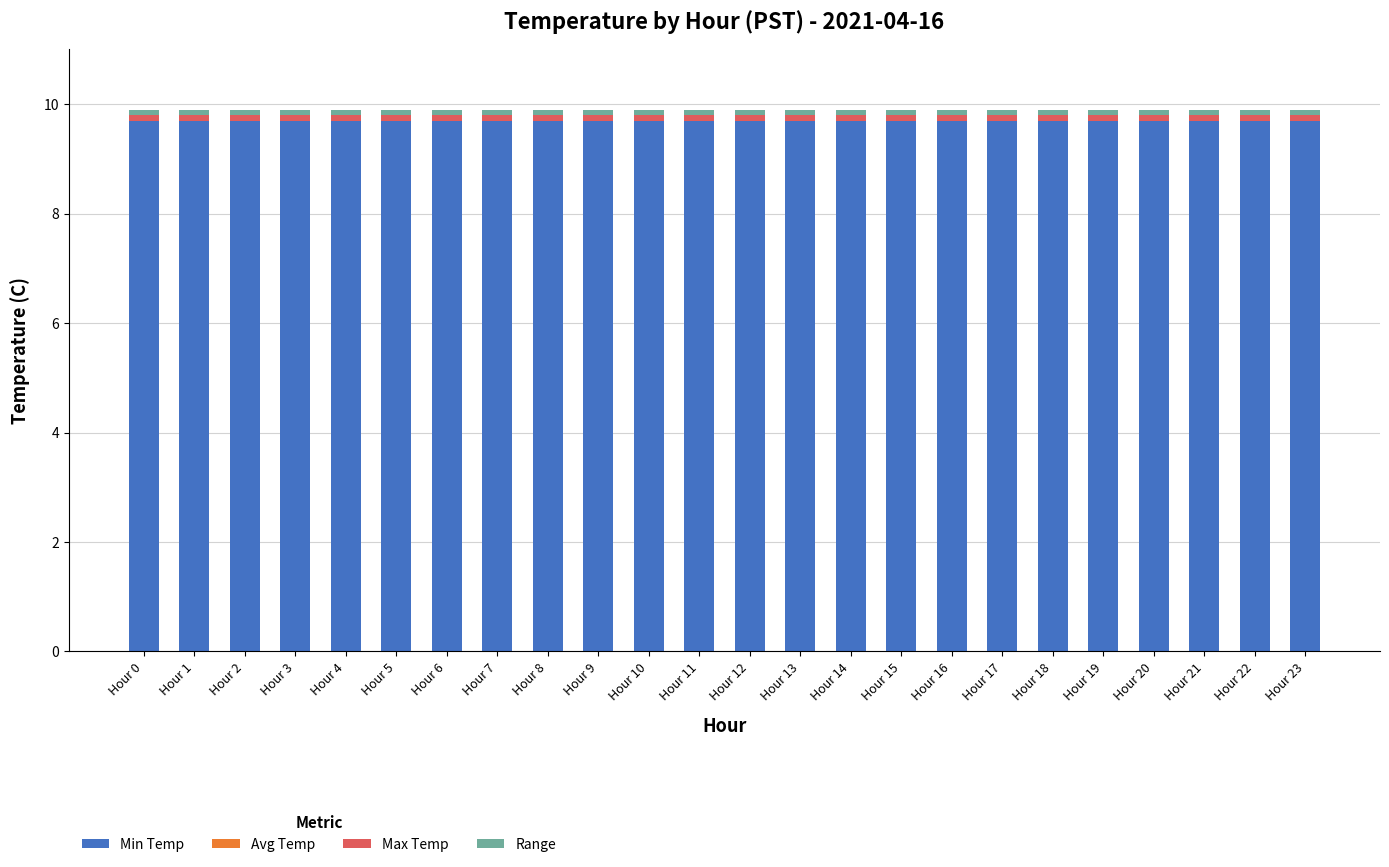

True or false: Min Temp has a value of 15.1 at Hour 12.

False